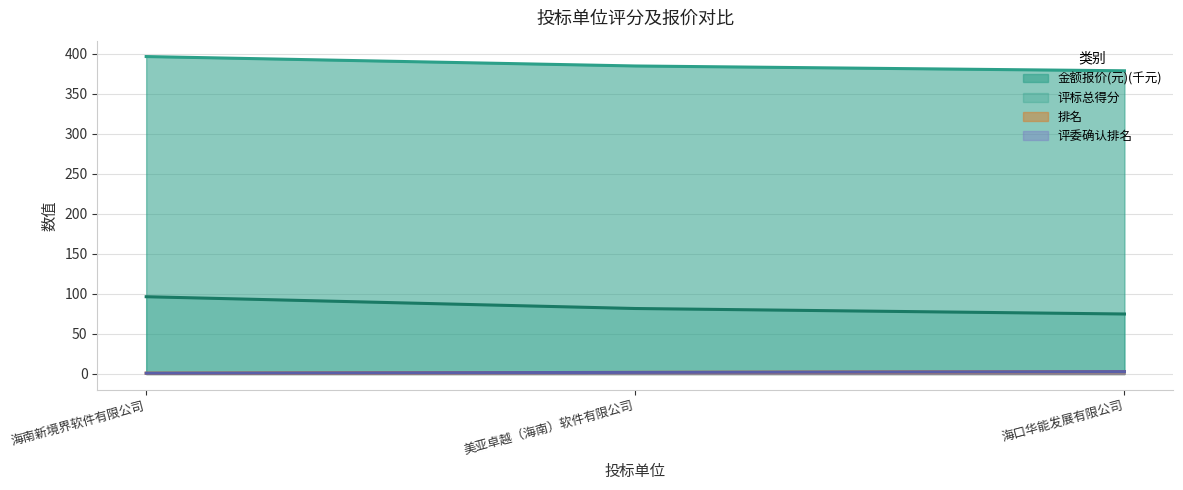

Which series has the largest total across all categories?

金额报价(元)